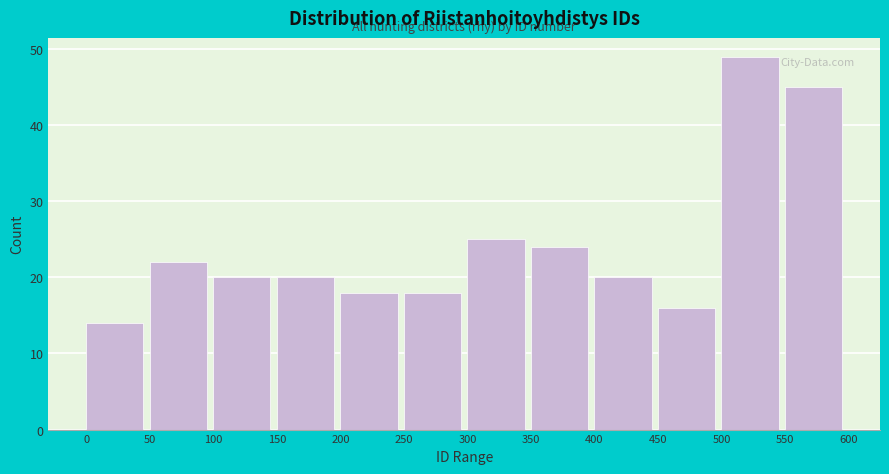

How tall is the bar that spans 350 to 400 on the x-axis? The values are not printed on the chart, so give them approximately, as read against the axis.

24